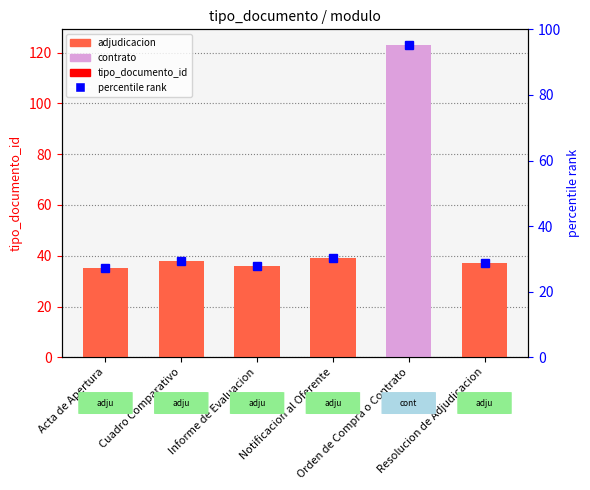

How many series are shown in this chart?

1